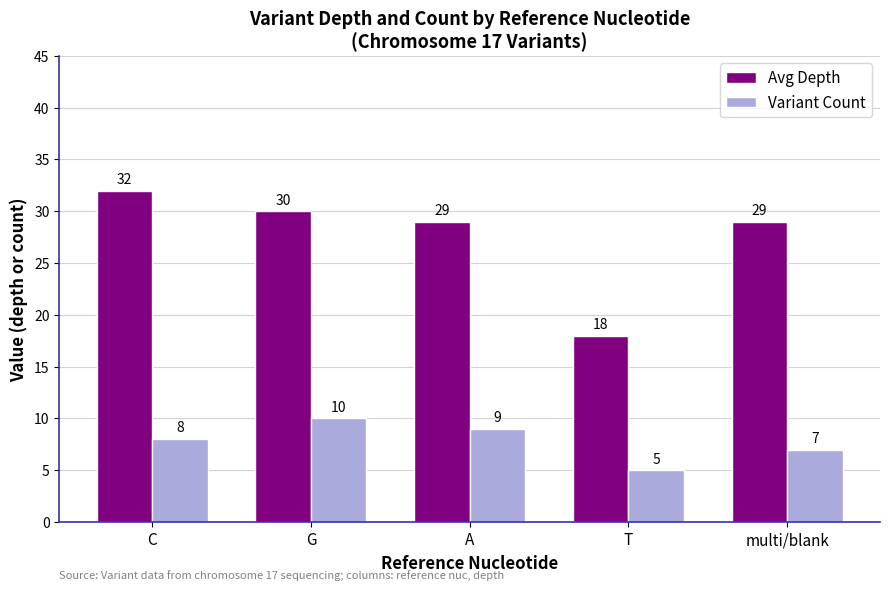

What is the label of the 3rd bar from the right?

A